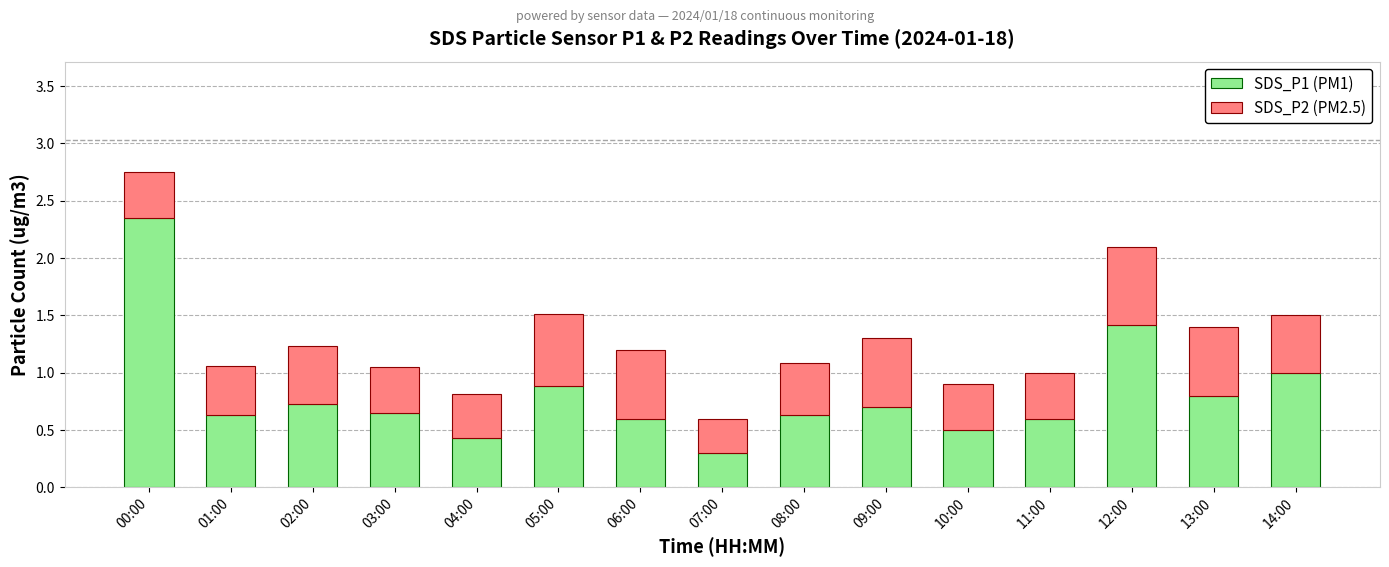

What is the sum of the SDS_P1 (PM1) values at 03:00 and 02:00?

1.4